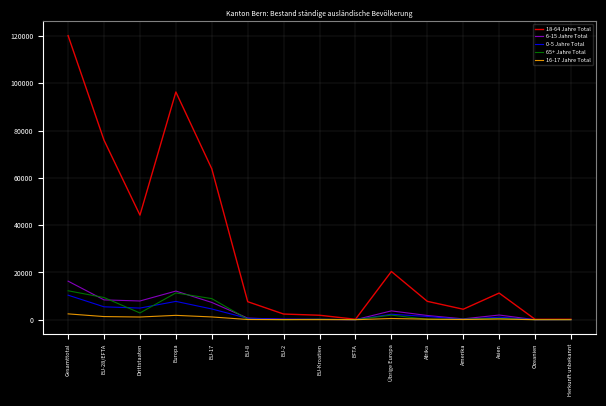

The 18-64 Jahre Total series shows 4592 at Übrige Europa. True or false?

False